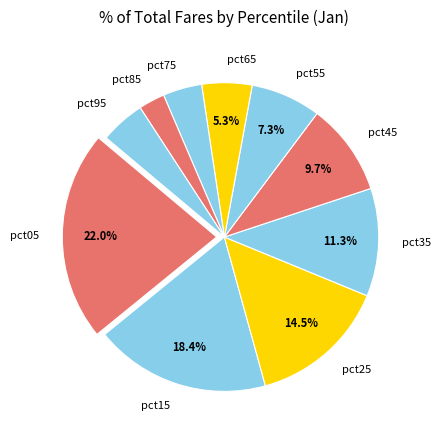

To the nearest percent, what is the average slice percentage?

10%